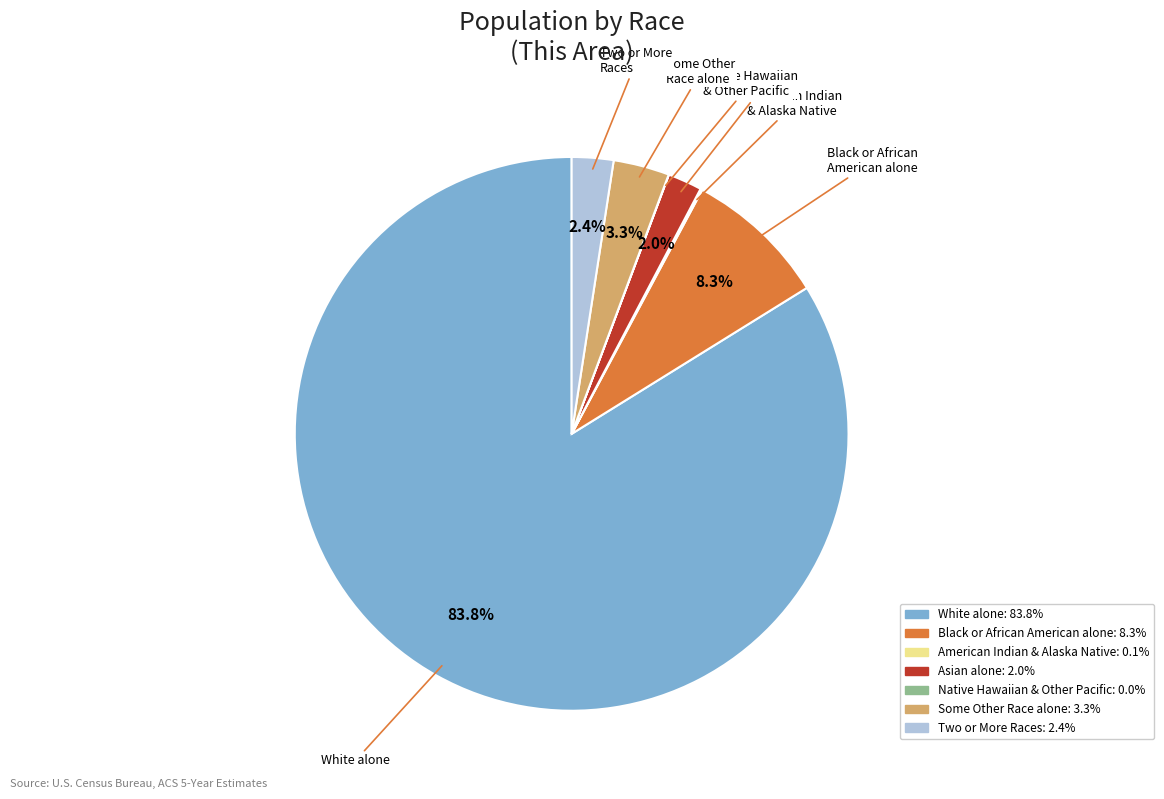

Is there any slice that represents more than half of the pie?

Yes